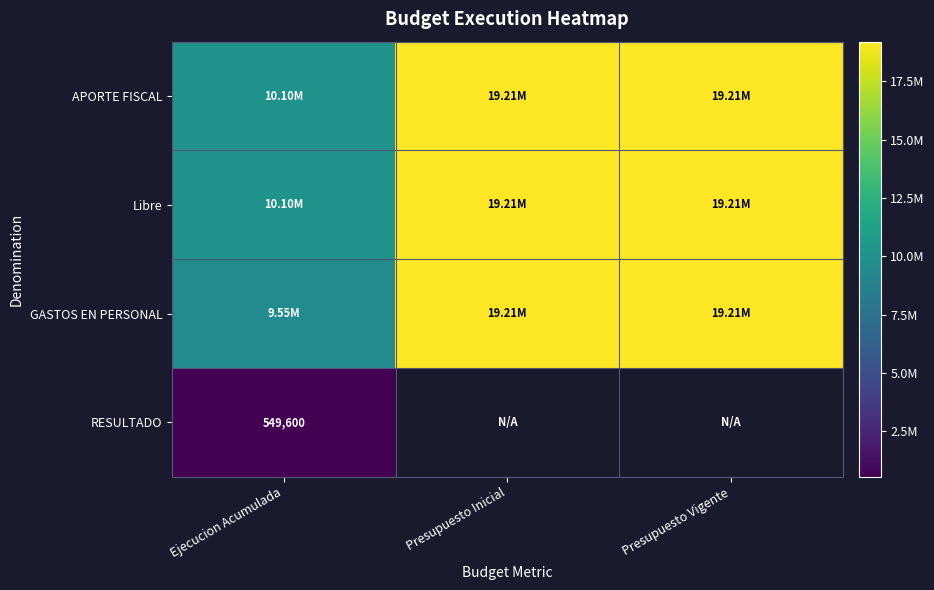

At which label is APORTE FISCAL closest to 14651904?

Ejecucion Acumulada